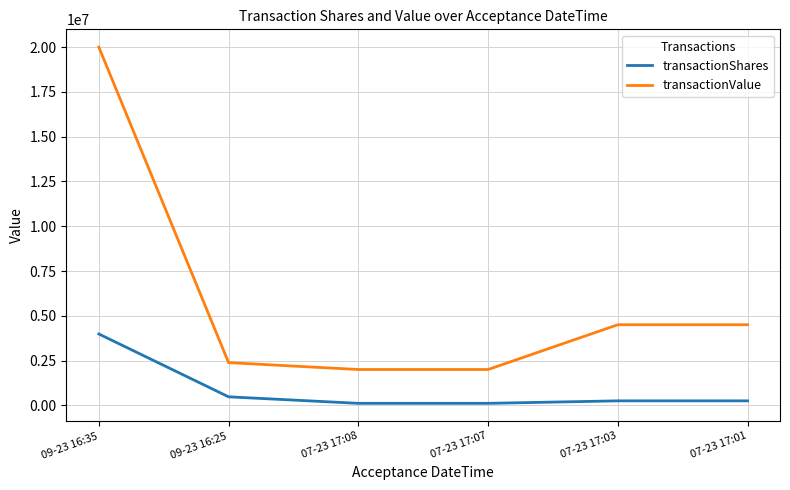

Where does the transactionValue series first go above 4500000?

09-23 16:35